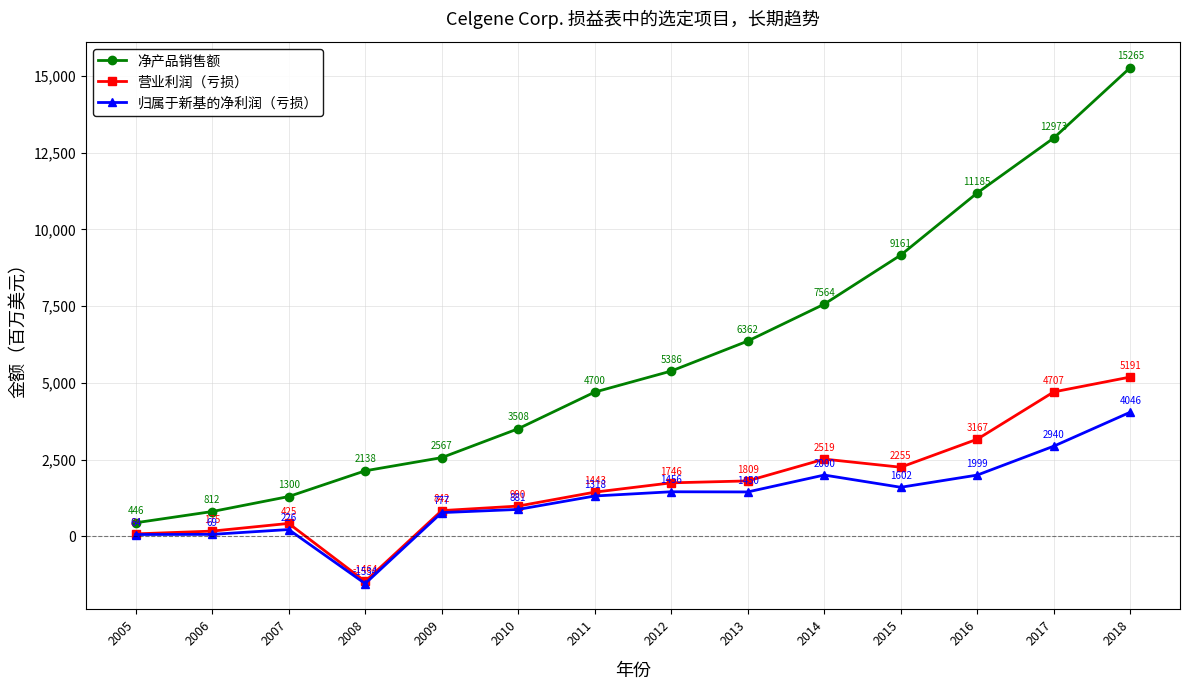

Between 2008 and 2013, which series saw the biggest shift?

净产品销售额